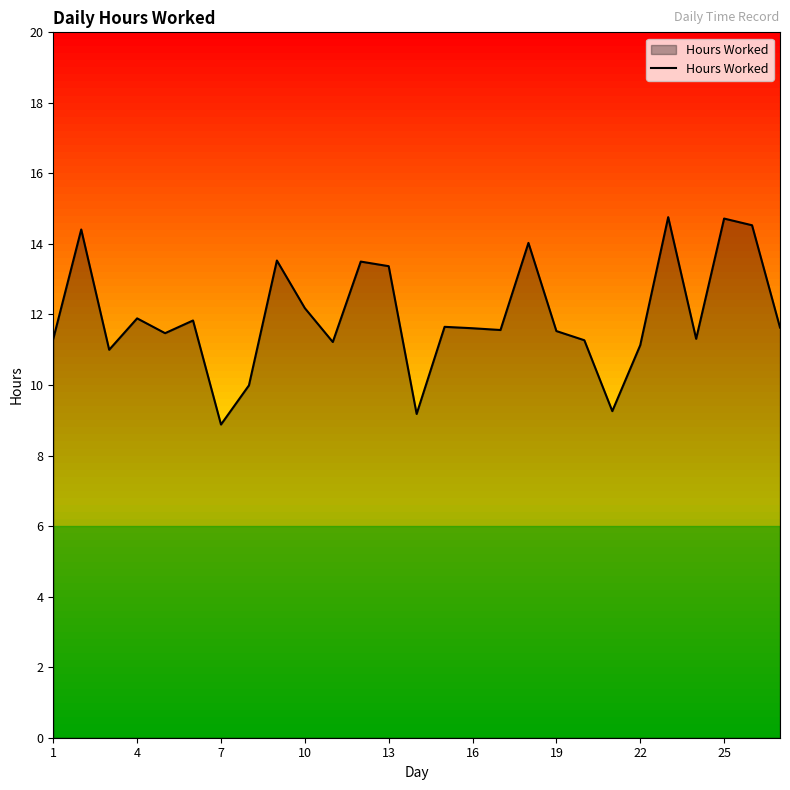

What is the difference between the maximum and minimum values?

5.9